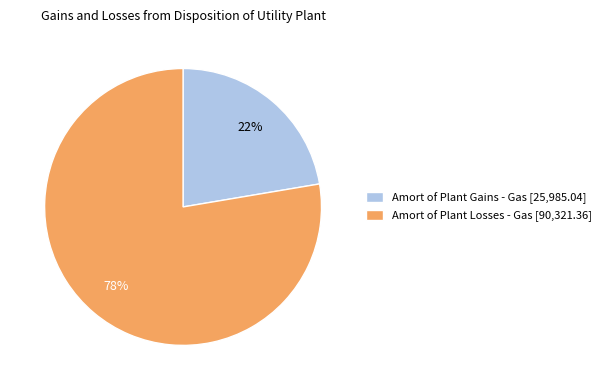

Which slice is the largest?

Amort of Plant Losses - Gas